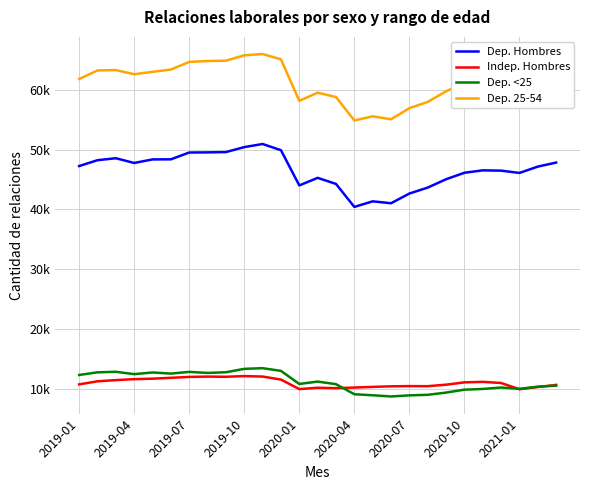

Which series has the largest total across all categories?

Dep. 25-54